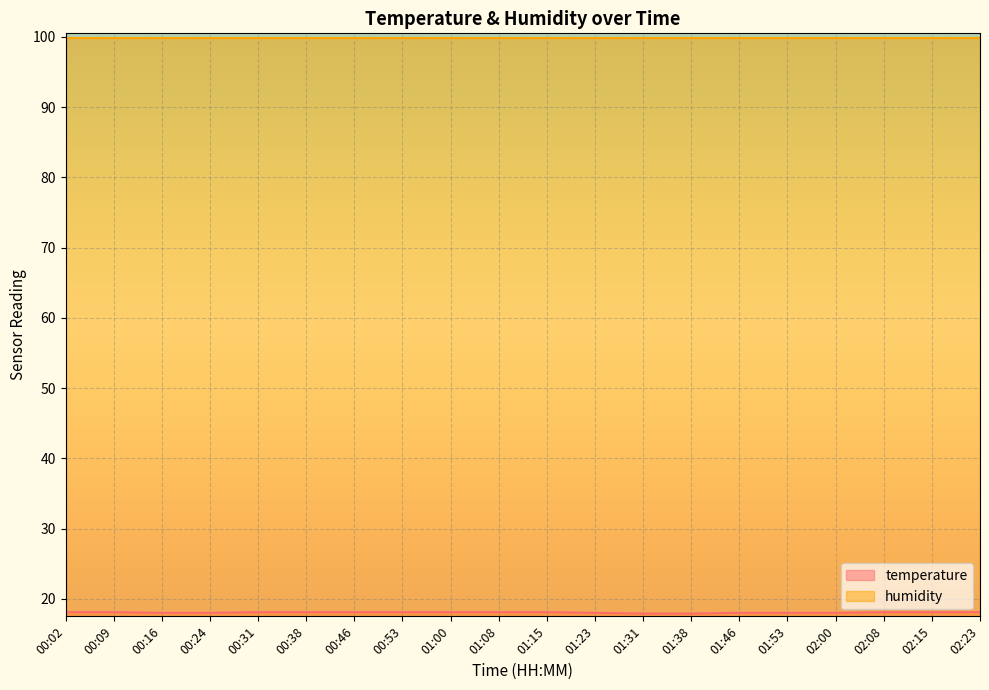

Count the number of data series in this chart.

2